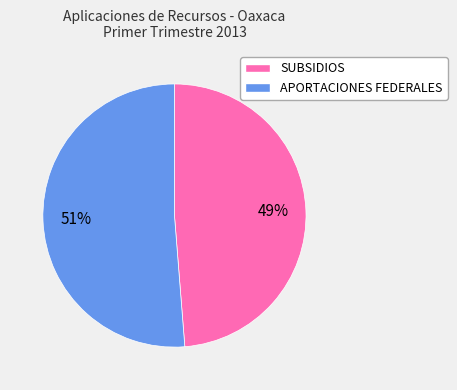

Approximately how many times larger is the value at SUBSIDIOS compared to APORTACIONES FEDERALES?

1.0